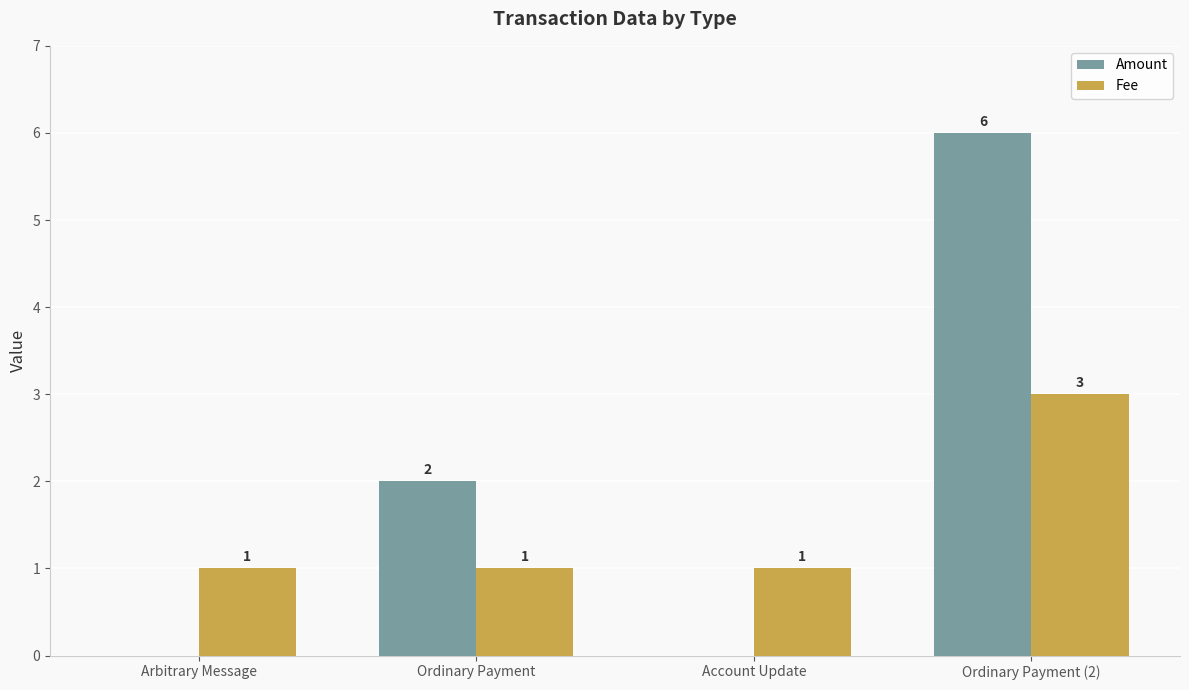

Which series has the largest total across all categories?

Amount